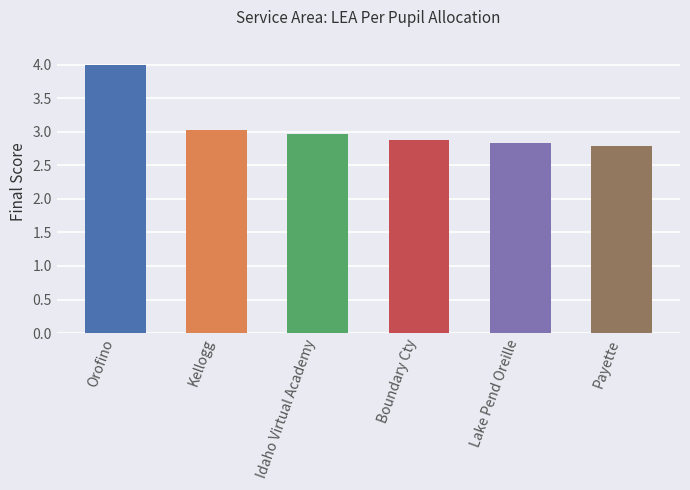

Reading left to right, extract all data points from this chart.

Orofino=4.0	Kellogg=3.0	Idaho Virtual Academy=3.0	Boundary Cty=2.9	Lake Pend Oreille=2.8	Payette=2.8